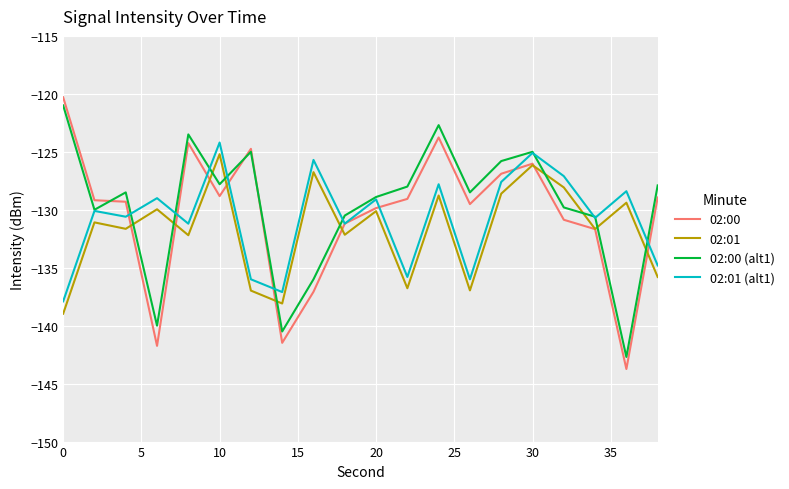

Rank the series by their maximum value, from lowest to highest.

02:01, 02:01 (alt1), 02:00 (alt1), 02:00